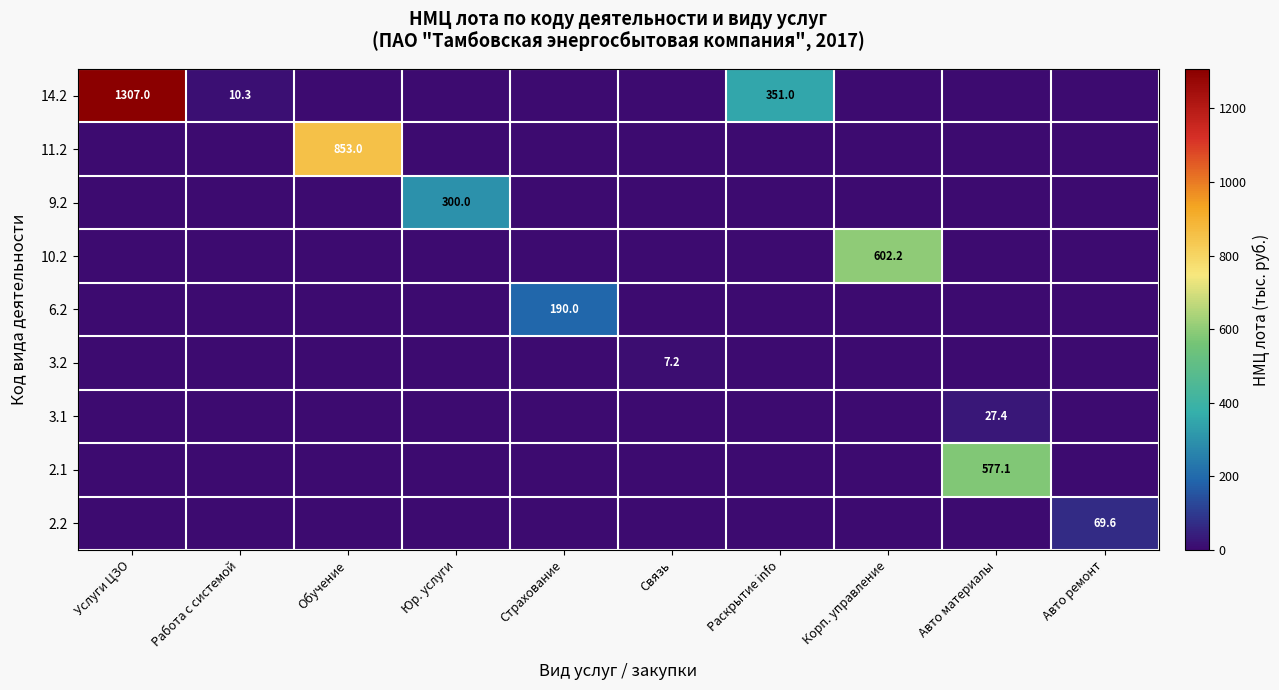

Count the number of data series in this chart.

9